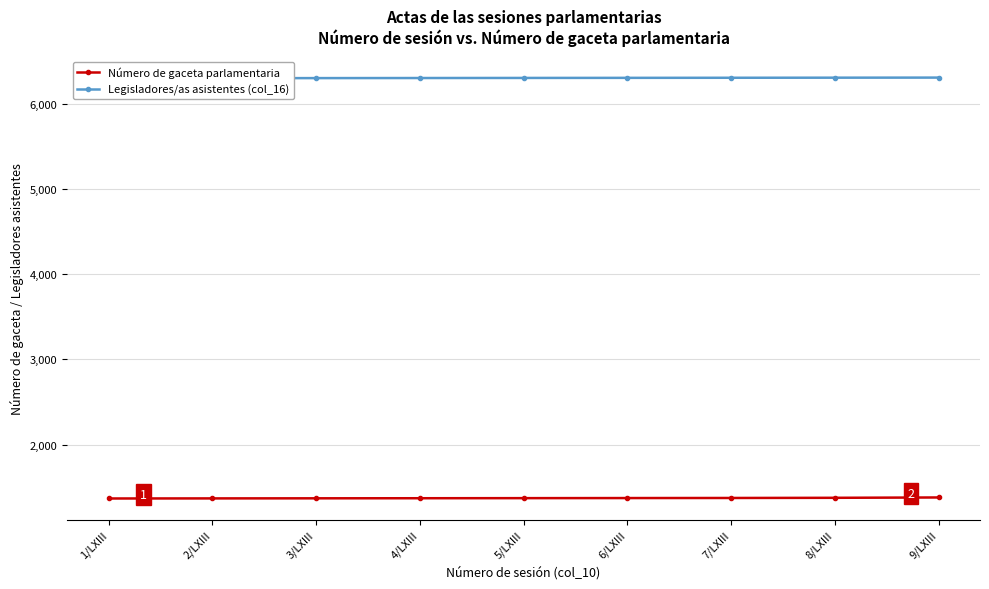

What is the smallest value displayed?

1368